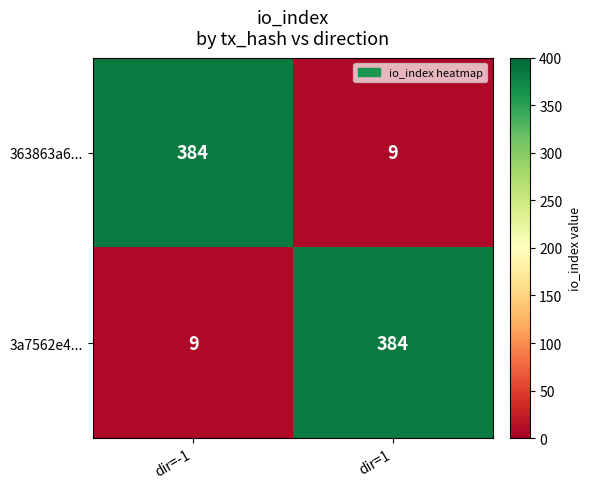

What is the difference between the 3a7562e4... values at dir=-1 and dir=1?

375